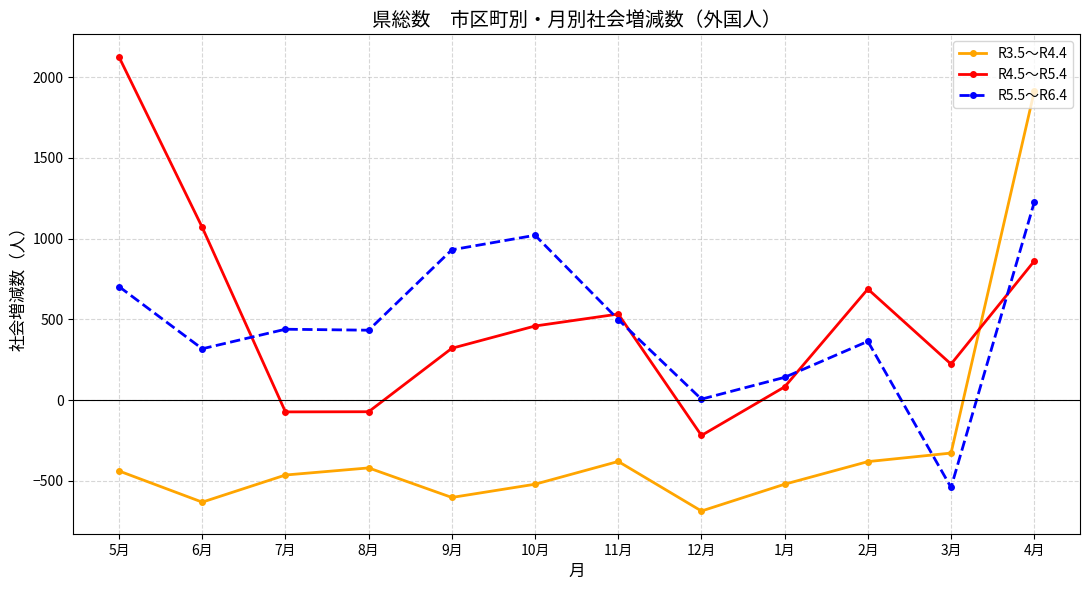

At 6月, list the series in order from largest to smallest.

R4.5～R5.4, R5.5～R6.4, R3.5～R4.4